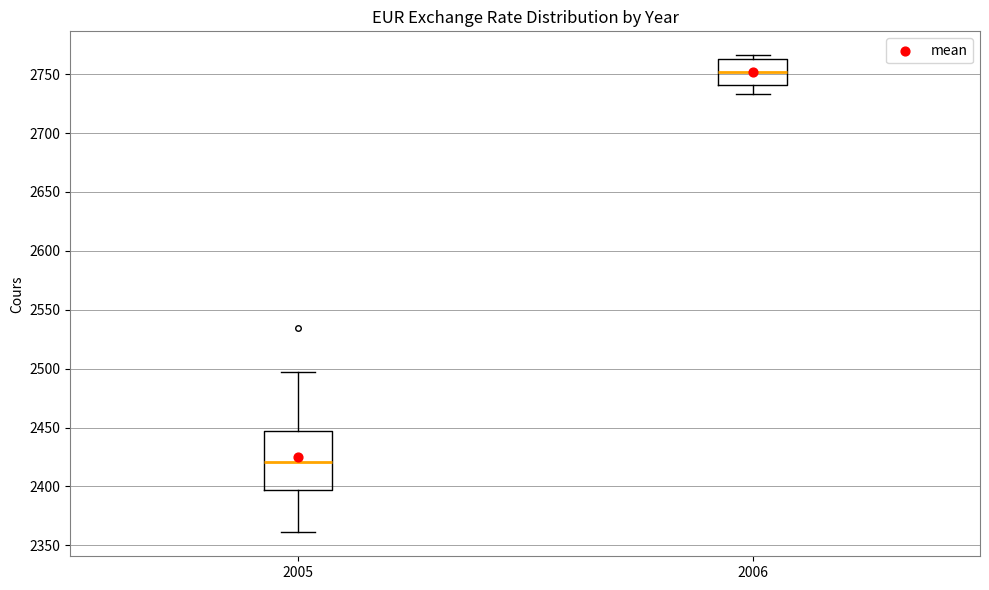

Reading left to right, read every box against the y-axis: the position of its median line, the range the box covers, and the ends of its whiskers. The values are not printed on the chart, so give them approximately, as read against the axis.

2005: median 2420, box 2395 to 2445, whiskers 2360 to 2495
2006: median 2750, box 2740 to 2765, whiskers 2735 to 2765 (just above the box's upper edge)